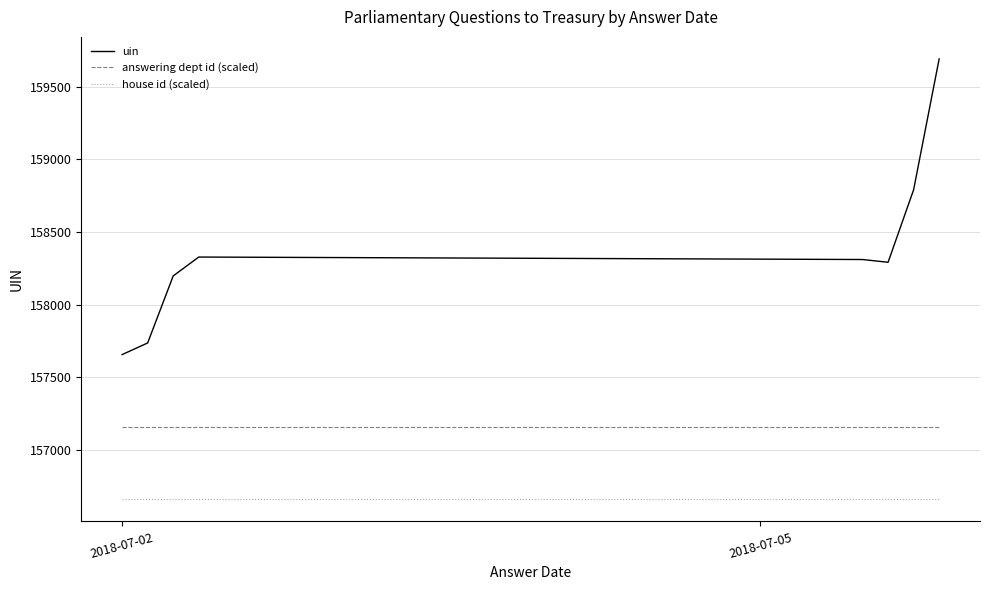

List the series in order of their peak value, lowest first.

house id (scaled), answering dept id (scaled), uin